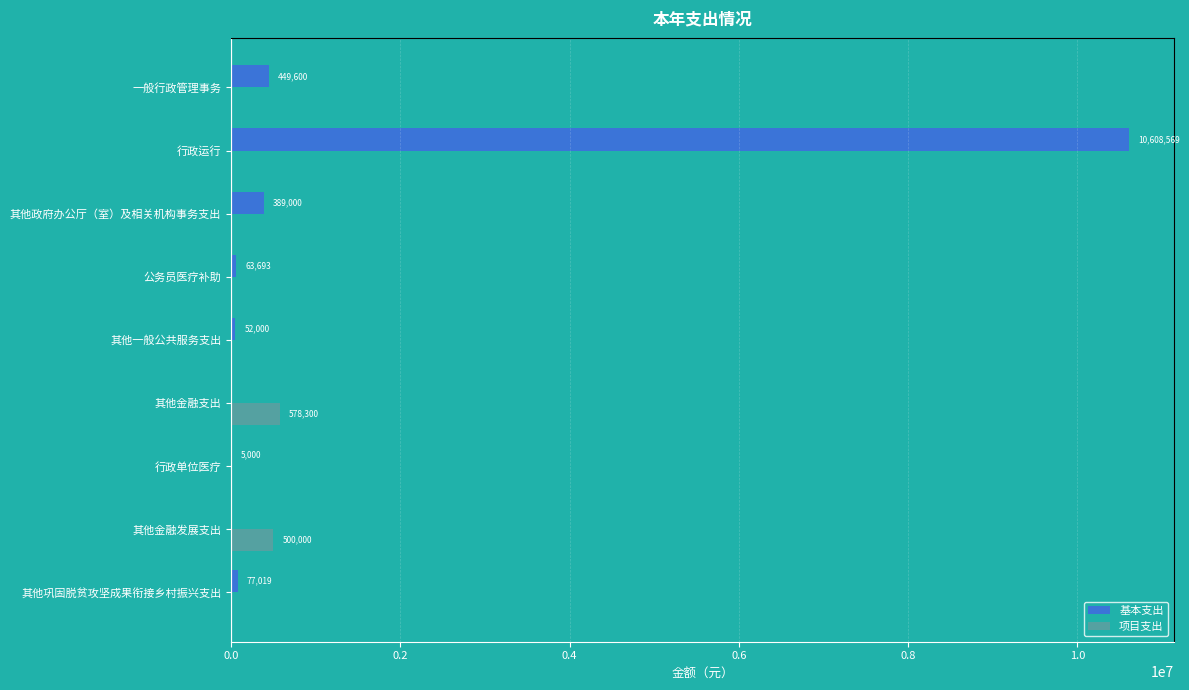

At which label does 项目支出 reach its peak?

其他金融支出